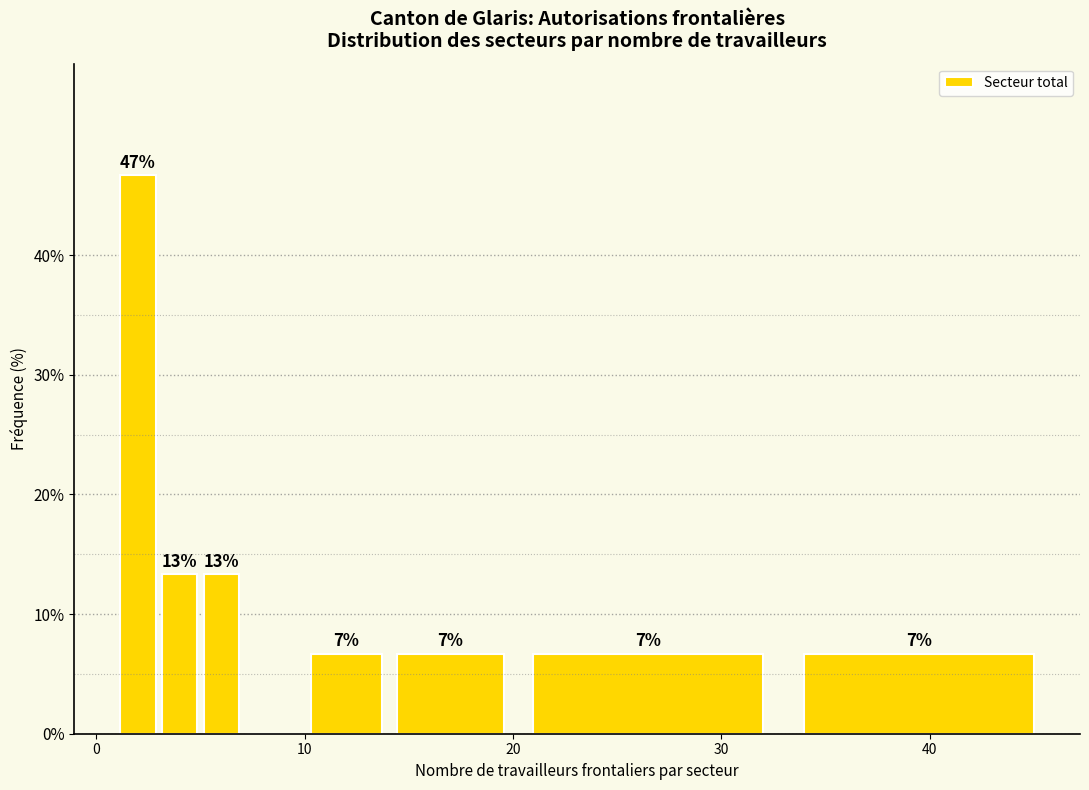

Read against the x-axis, roughly where is the centre of the tallest bar?

2